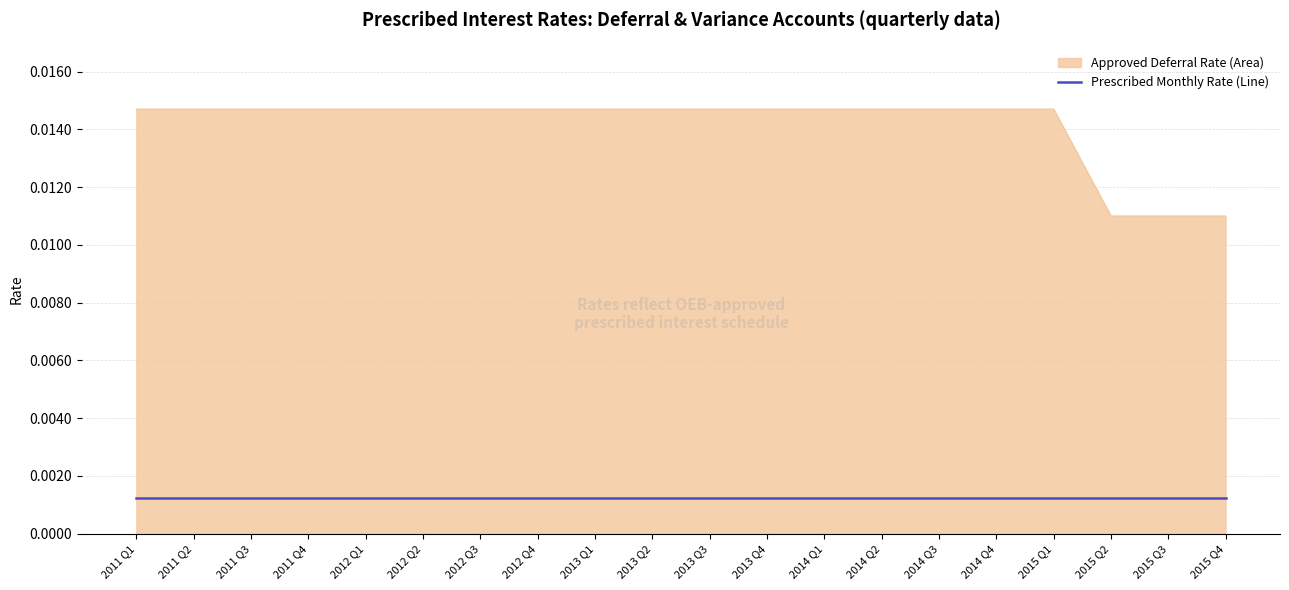

List the series in order of their overall mean, lowest first.

Prescribed Monthly Rate (Line), Approved Deferral Rate (Area)